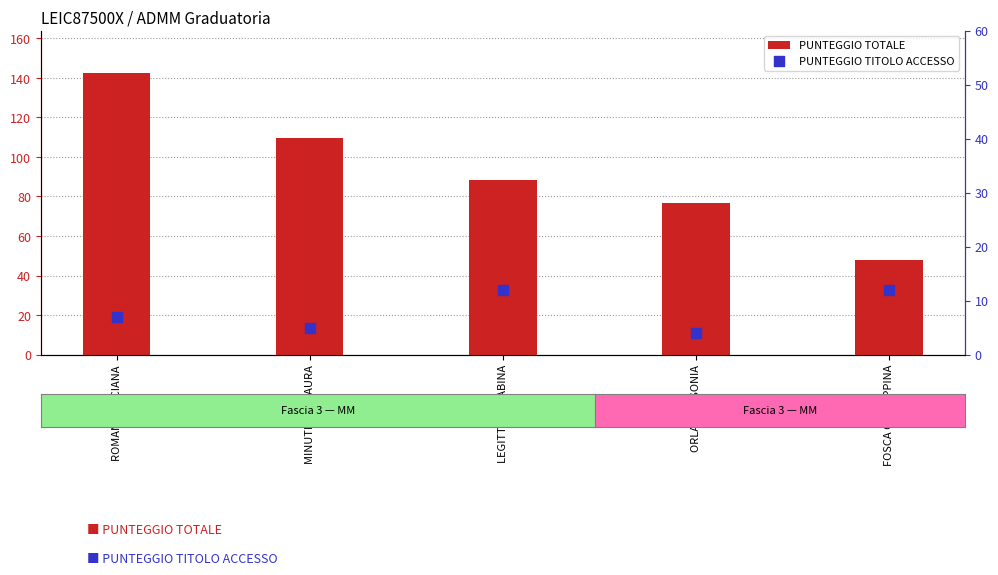

Which series reaches the minimum Y coordinate?

PUNTEGGIO TITOLO ACCESSO